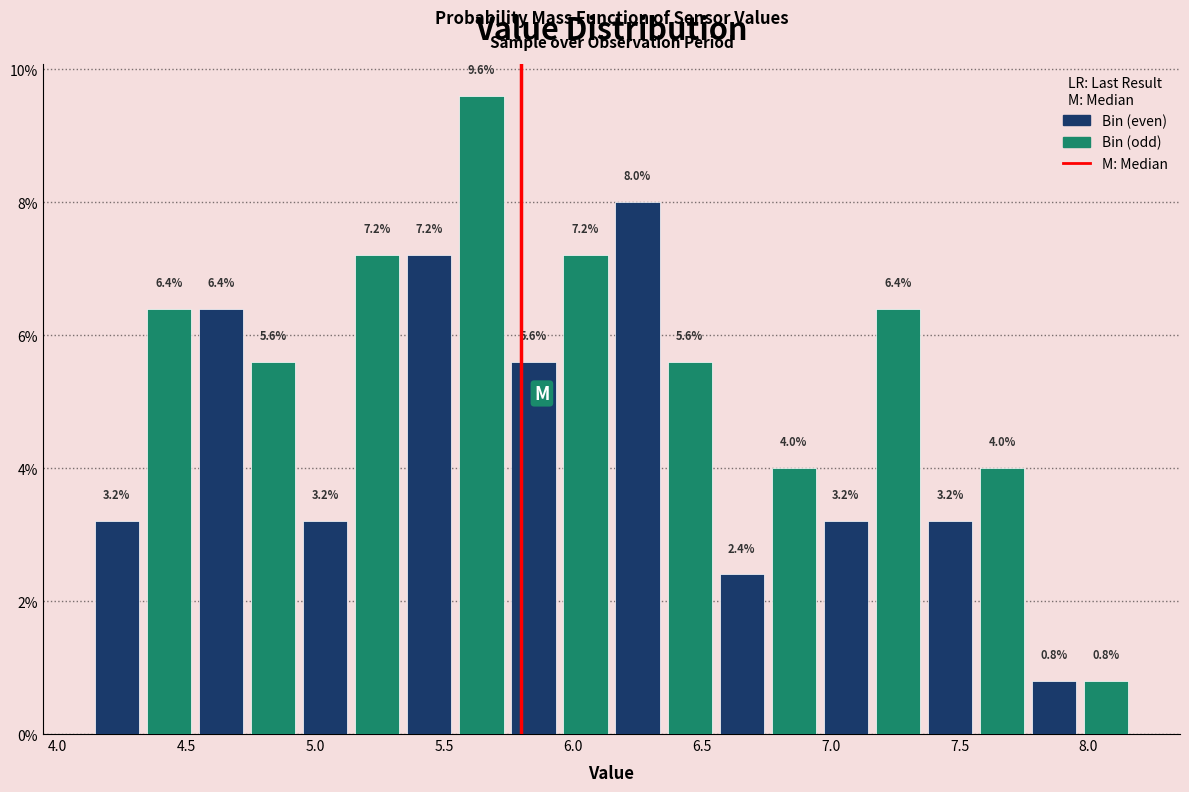

Over which range of the x-axis is the bar tallest?

5.55 to 5.75